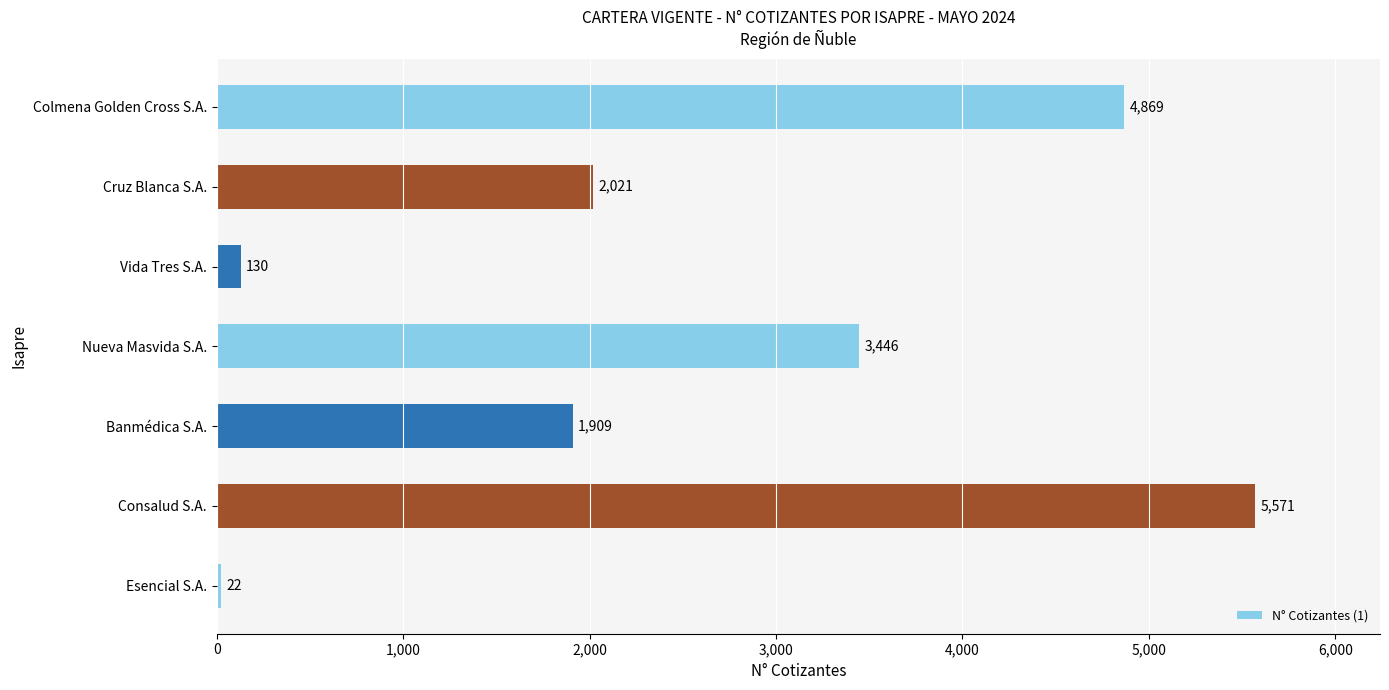

Rank the categories by value from highest to lowest.

Consalud S.A., Colmena Golden Cross S.A., Nueva Masvida S.A., Cruz Blanca S.A., Banmédica S.A., Vida Tres S.A., Esencial S.A.